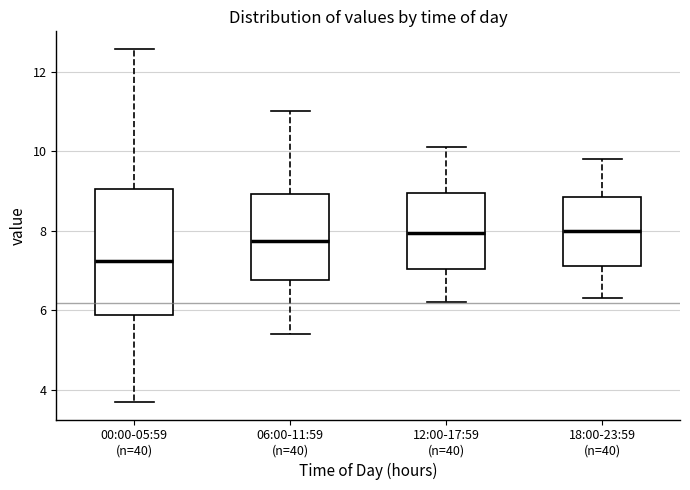

Where is the upper edge of the box for 00:00-05:59 (n=40) on the y-axis? The values are not printed on the chart, so give them approximately, as read against the axis.

9.0